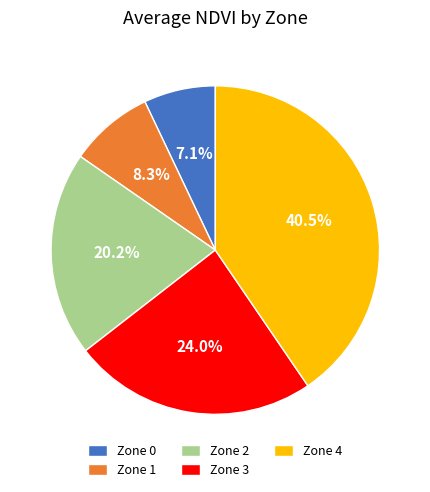

The Zone 2 slice represents 20% of the pie. True or false?

True